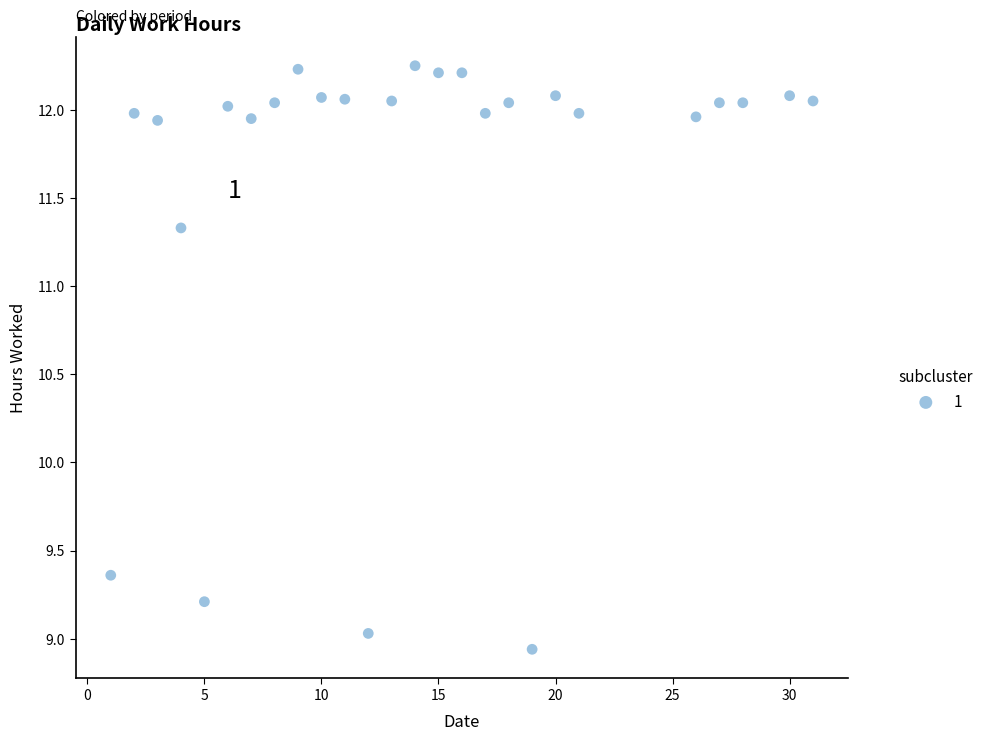

What is the range of Y values (max minus min)?

3.3